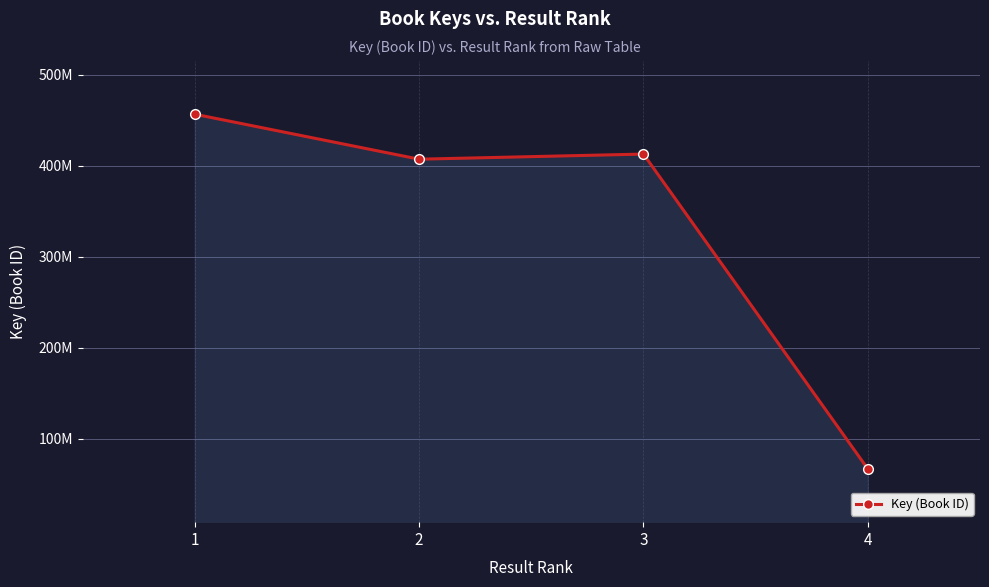

Rank the categories by value from highest to lowest.

1, 3, 2, 4